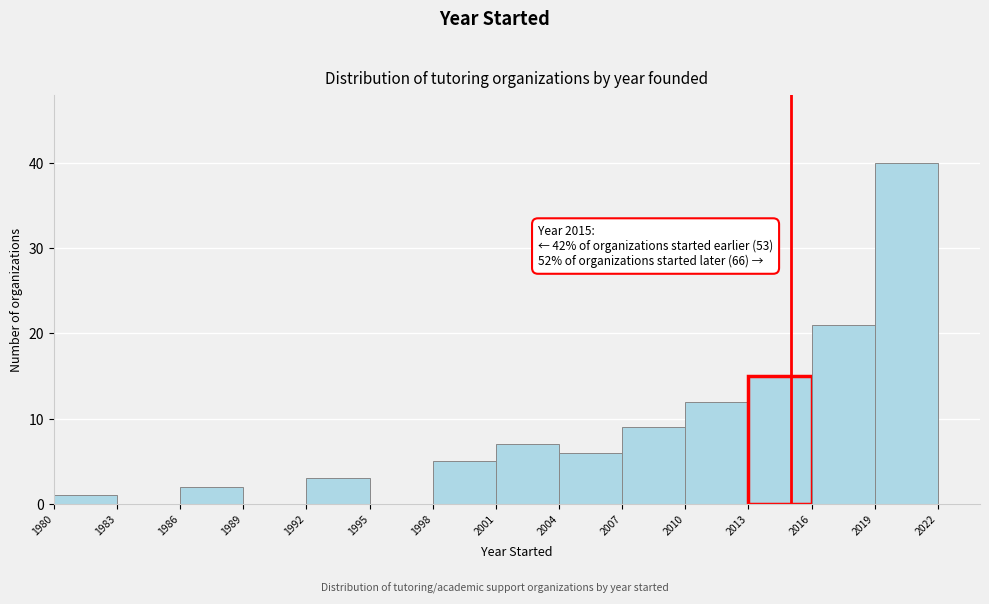

Over which range of the x-axis is the bar tallest?

2019 to 2022